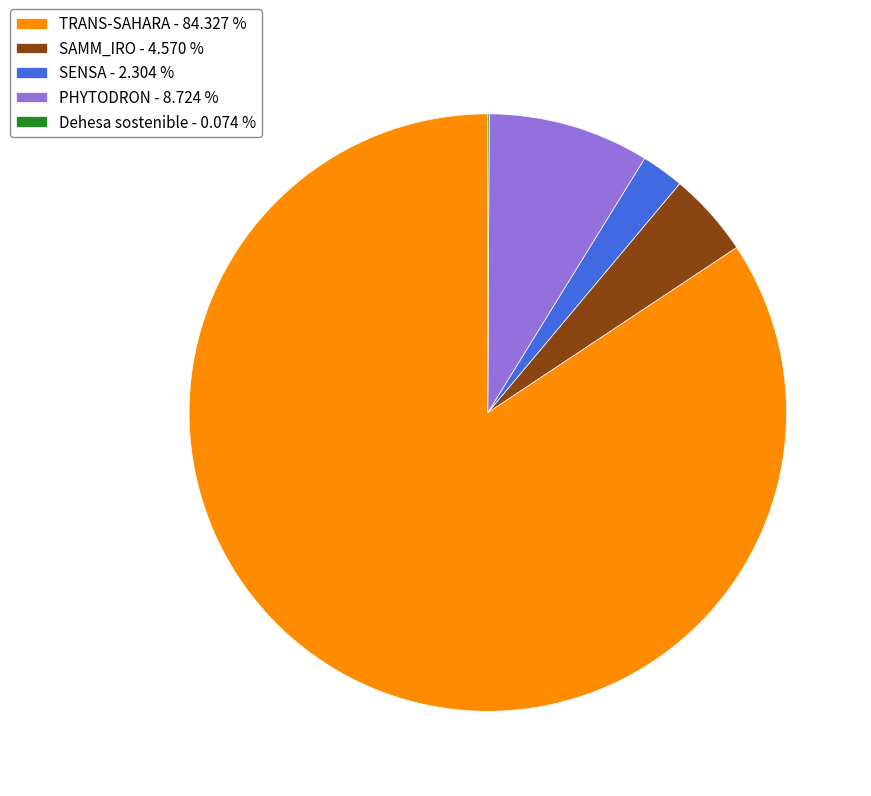

Is the sum of SENSA - 2.304 % and SAMM_IRO - 4.570 % greater than half?

No